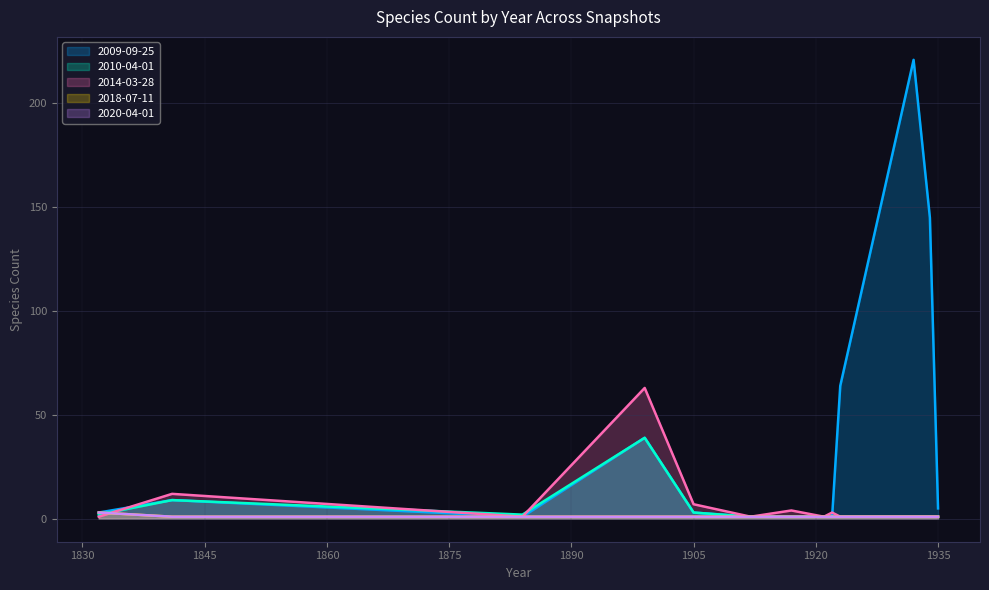

Between which two adjacent categories do 2014-03-28 and 2009-09-25 first intersect?

1832 and 1841